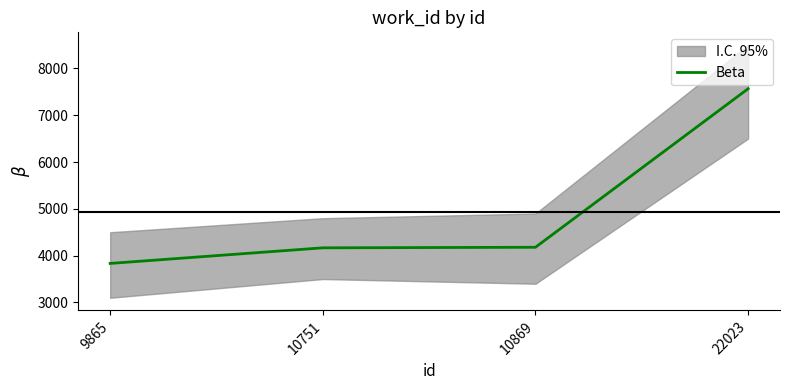

The value at 10751 is 1360. True or false?

False